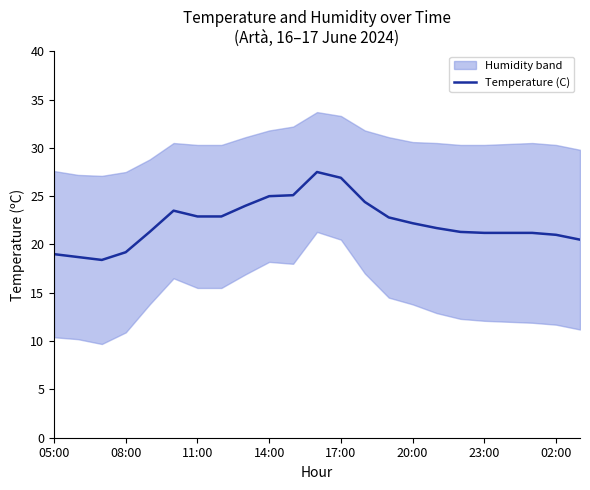

How many interior local valleys (lower than both neighbors) does the data have?

1